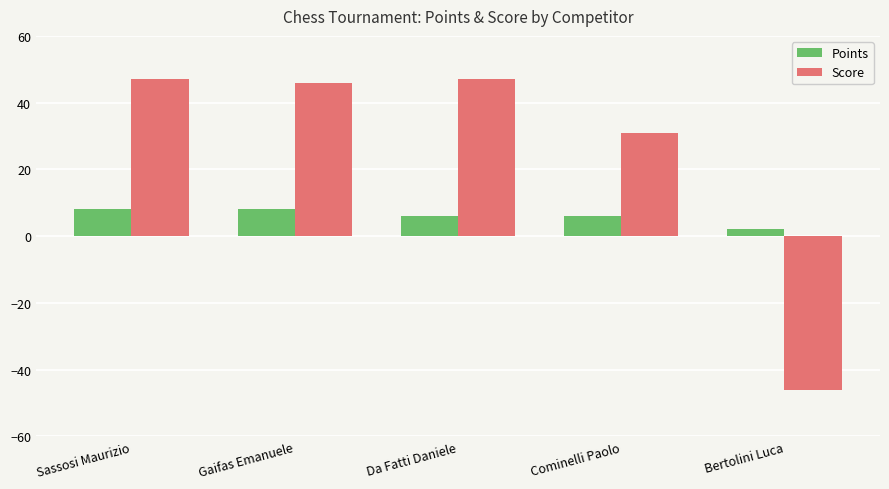

What is the label of the 2nd bar from the right?

Cominelli Paolo